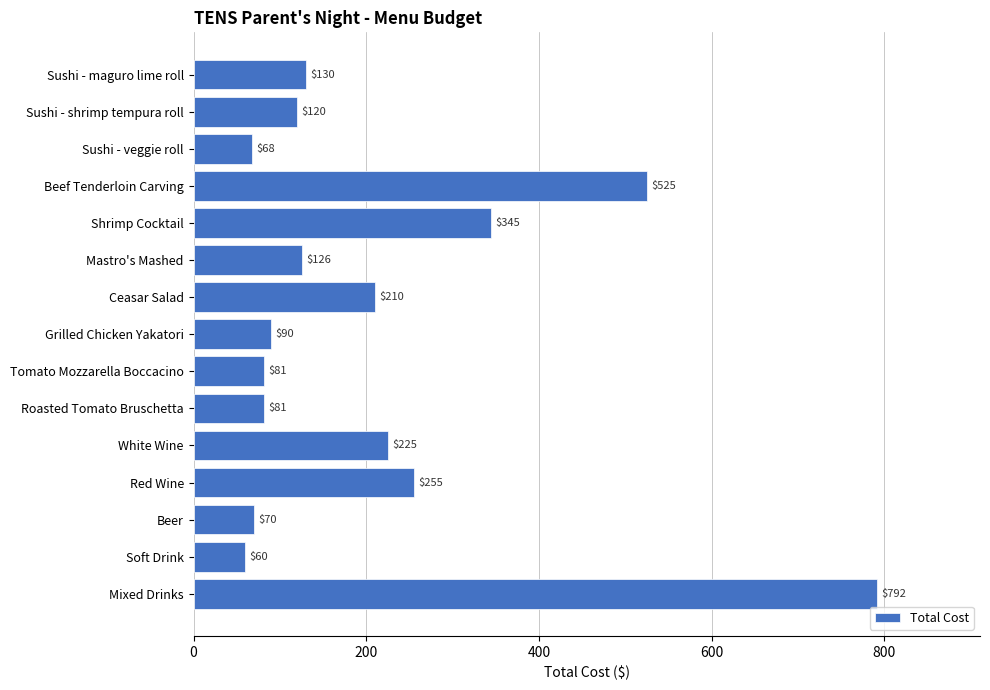

Which label corresponds to the smallest value in the chart?

Soft Drink